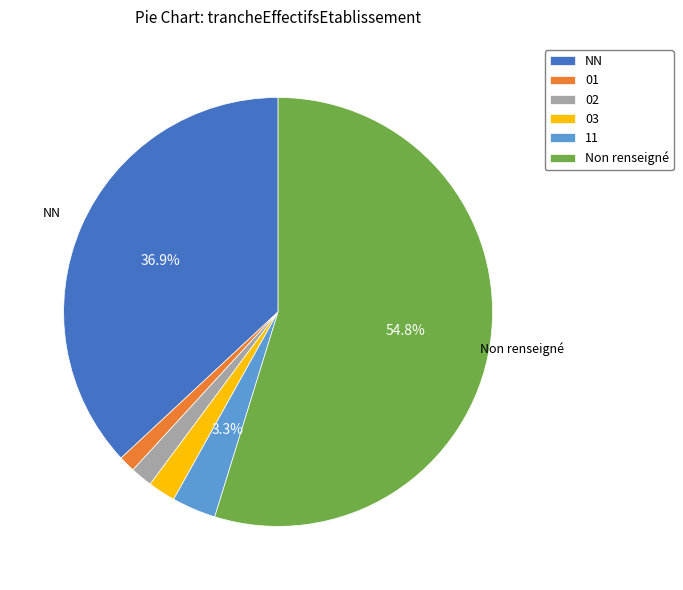

Does any single category account for the majority?

Yes